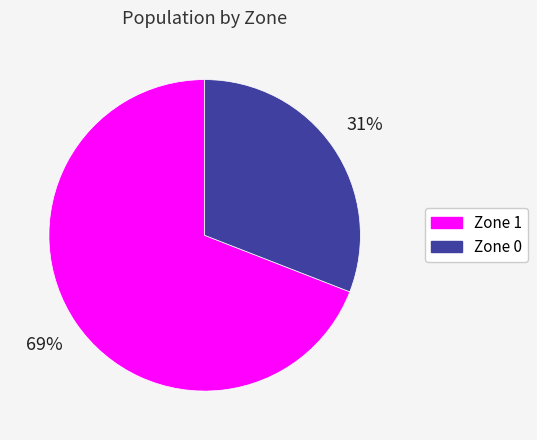

Does Zone 1 account for over 50% of the chart?

Yes